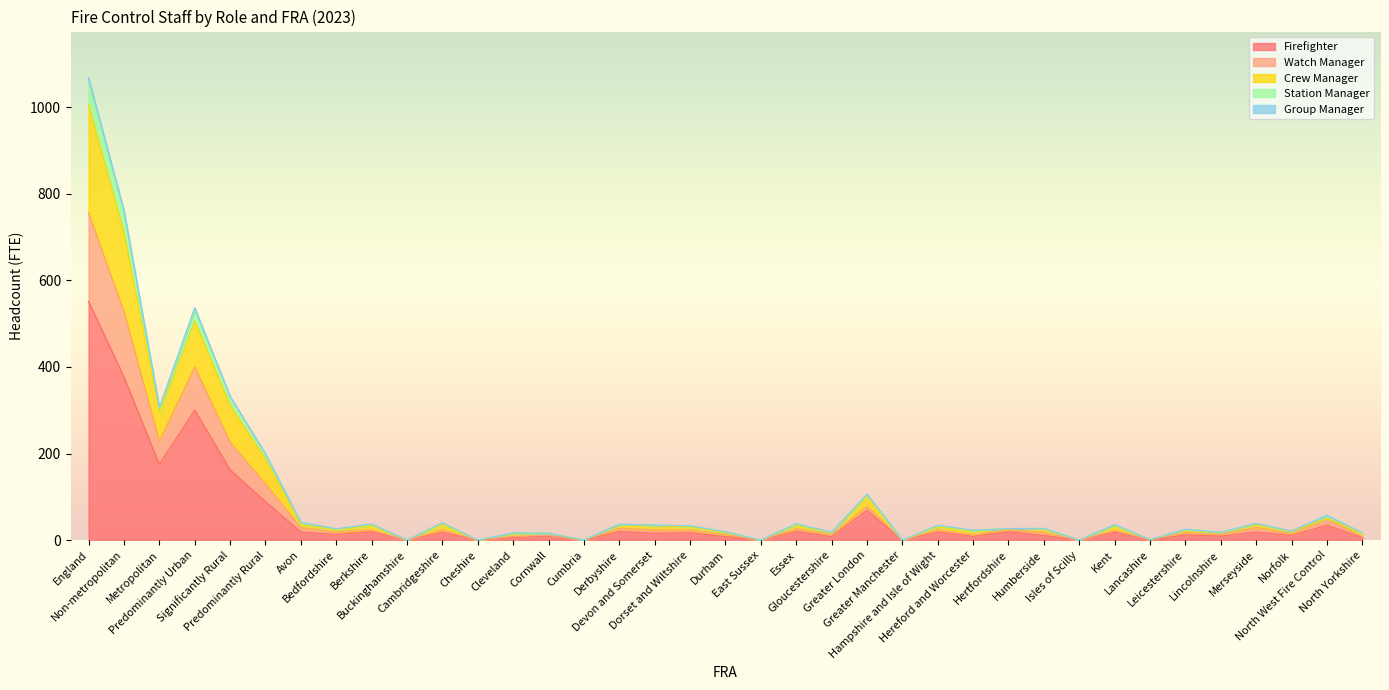

What is the highest value of the Firefighter series?

551.7